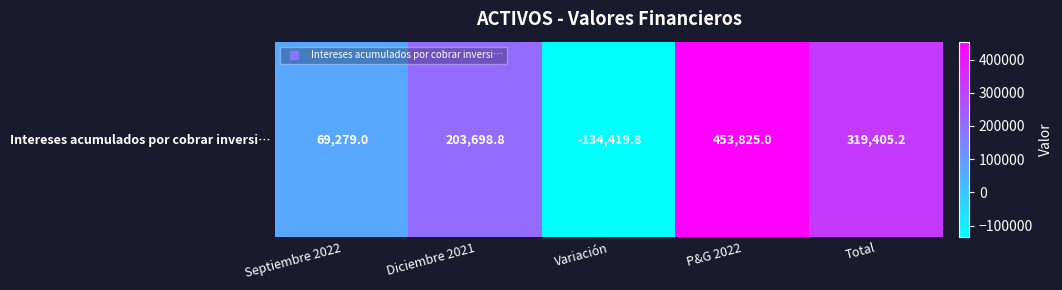

Rank the categories by value from highest to lowest.

P&G 2022, Total, Diciembre 2021, Septiembre 2022, Variación